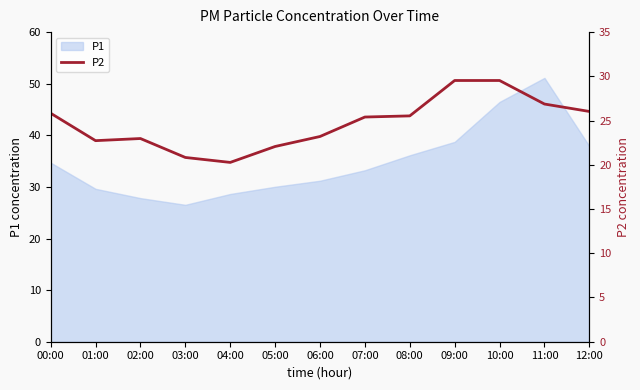

The P1 series shows 53.5 at 07:00. True or false?

False